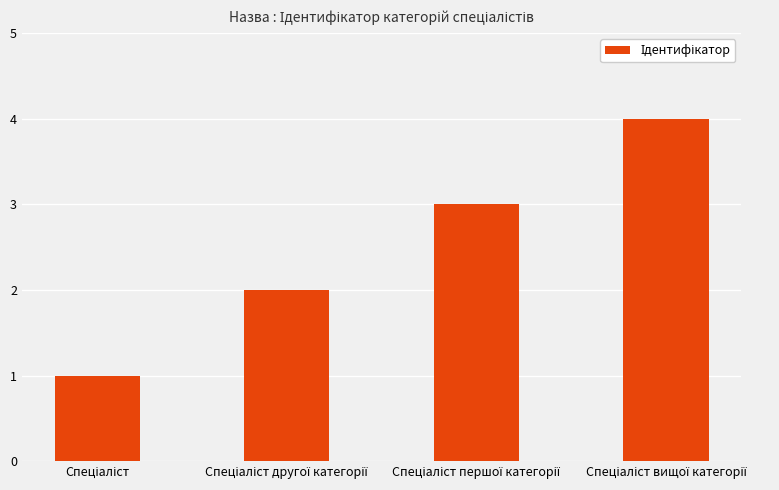

What is the sum of all values?

10